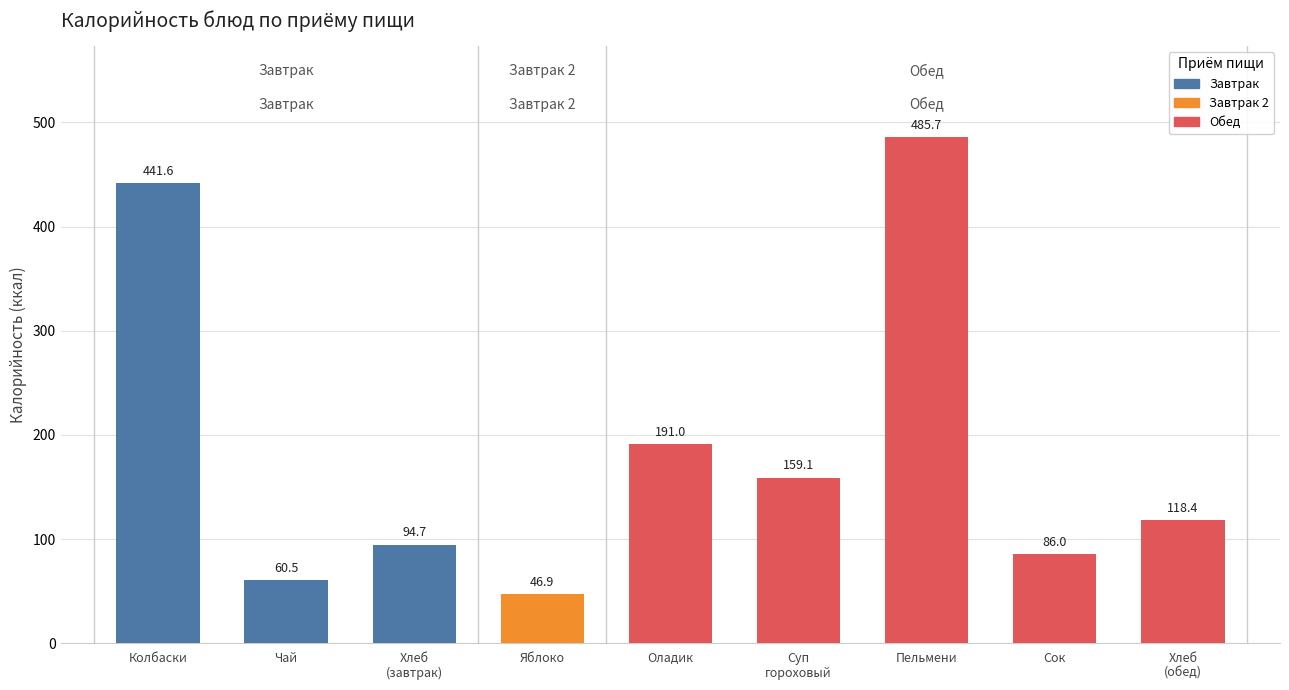

What is the change in value from Яблоко to Оладик?

+144.1